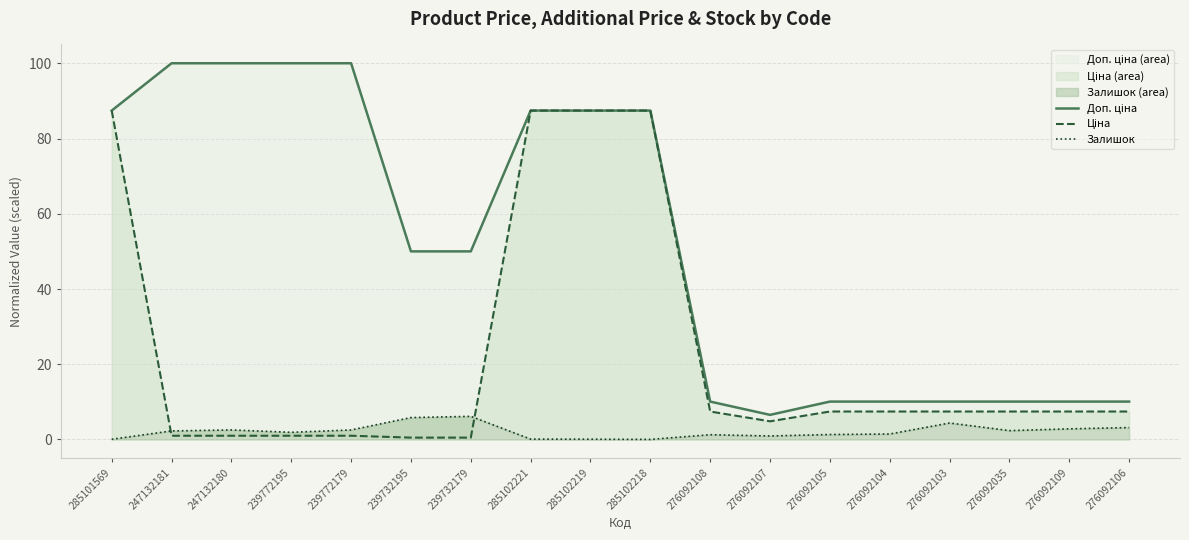

How many interior local valleys does the Ціна series have?

1